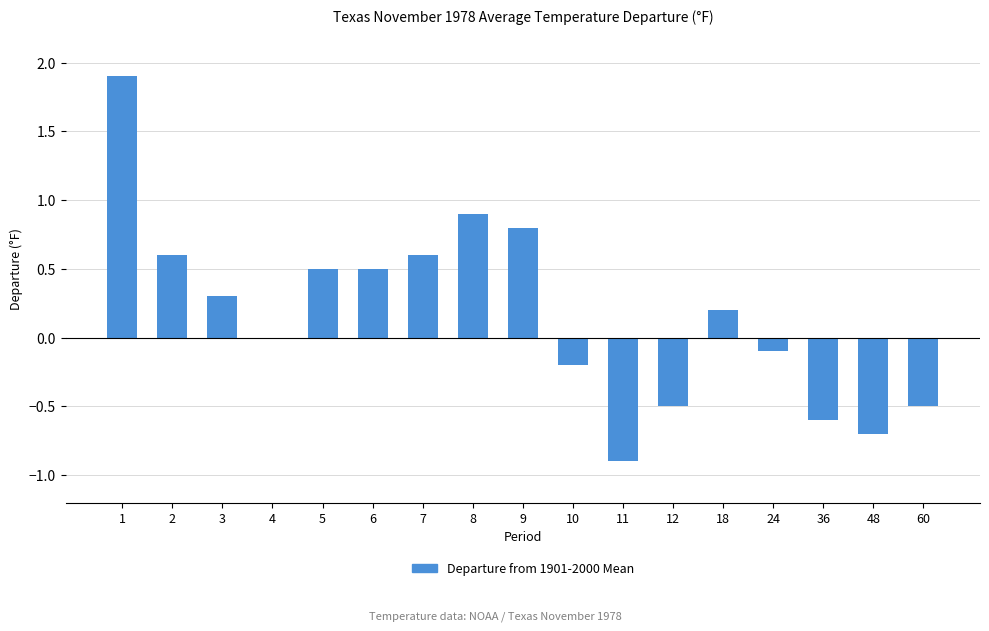

The value at 48 is -0.7. True or false?

True